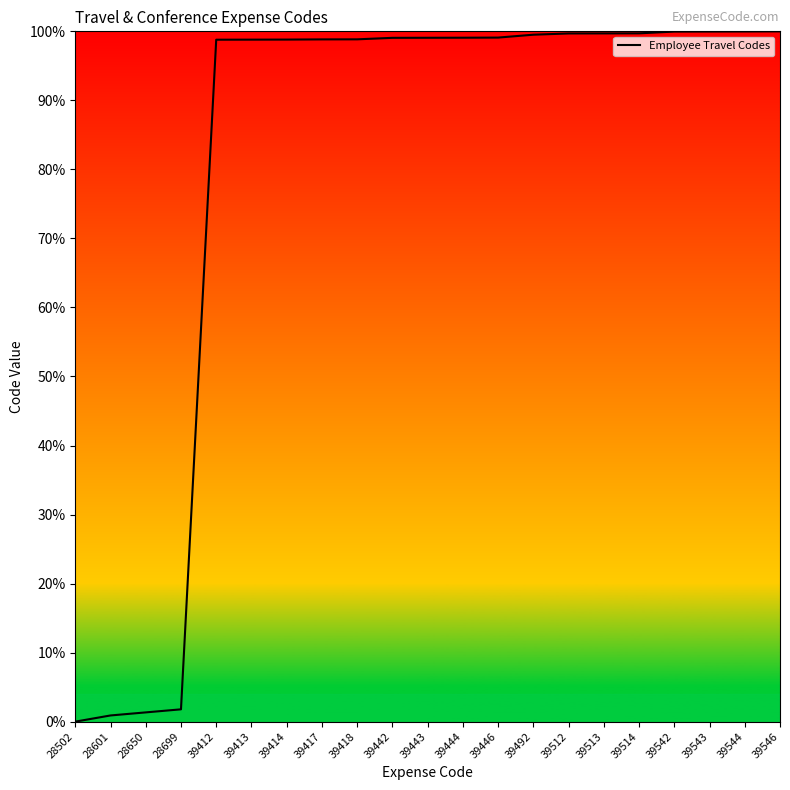

Is it true that the value at 39543 is 100.0?

True